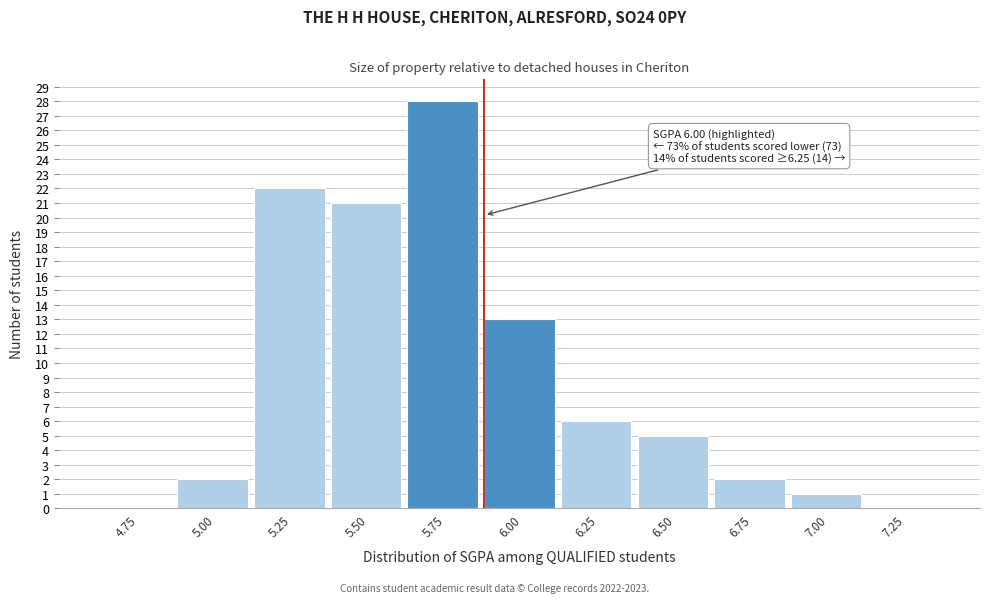

Reading left to right, extract all data points from this chart.

4.75=0	5.00=2	5.25=22	5.50=21	5.75=28	6.00=13	6.25=6	6.50=5	6.75=2	7.00=1	7.25=0